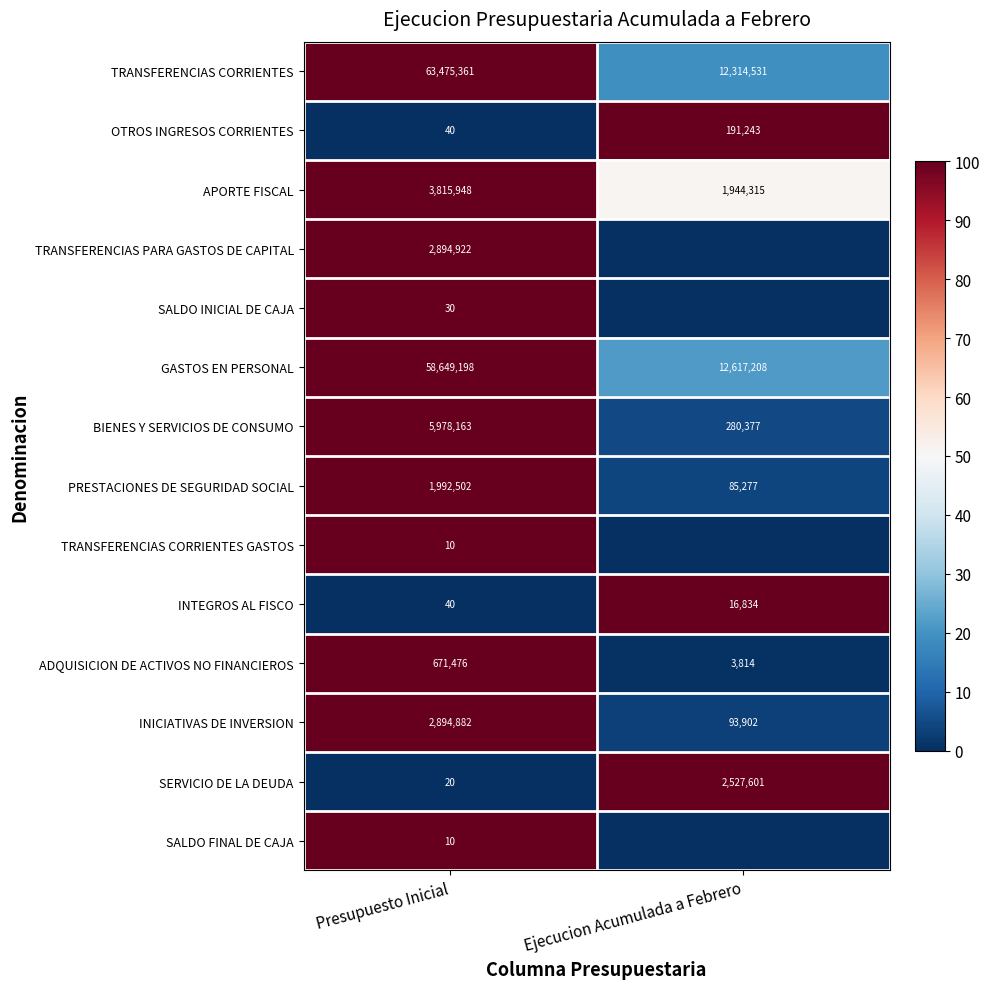

What is the sum of all TRANSFERENCIAS CORRIENTES values?

75789892